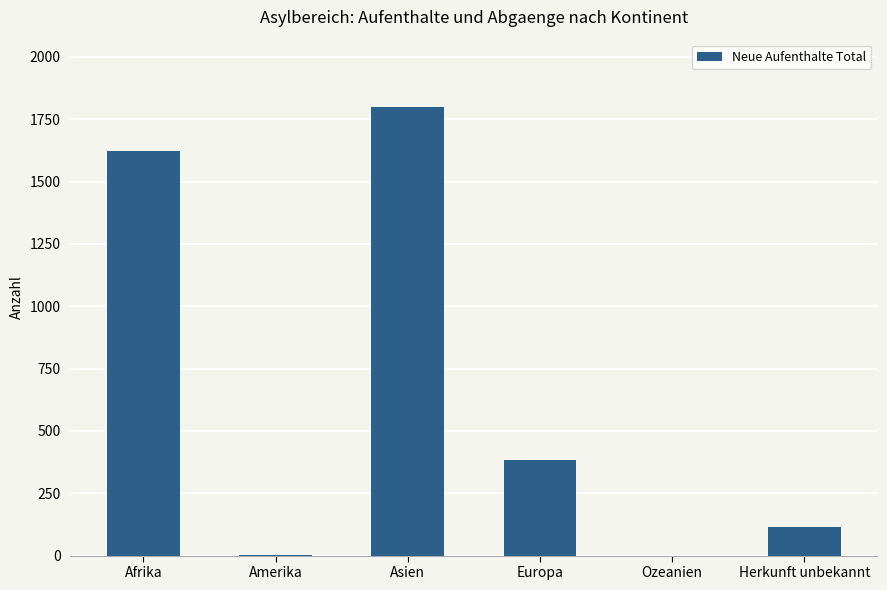

What is the sum of the values at Europa and Herkunft unbekannt?

499